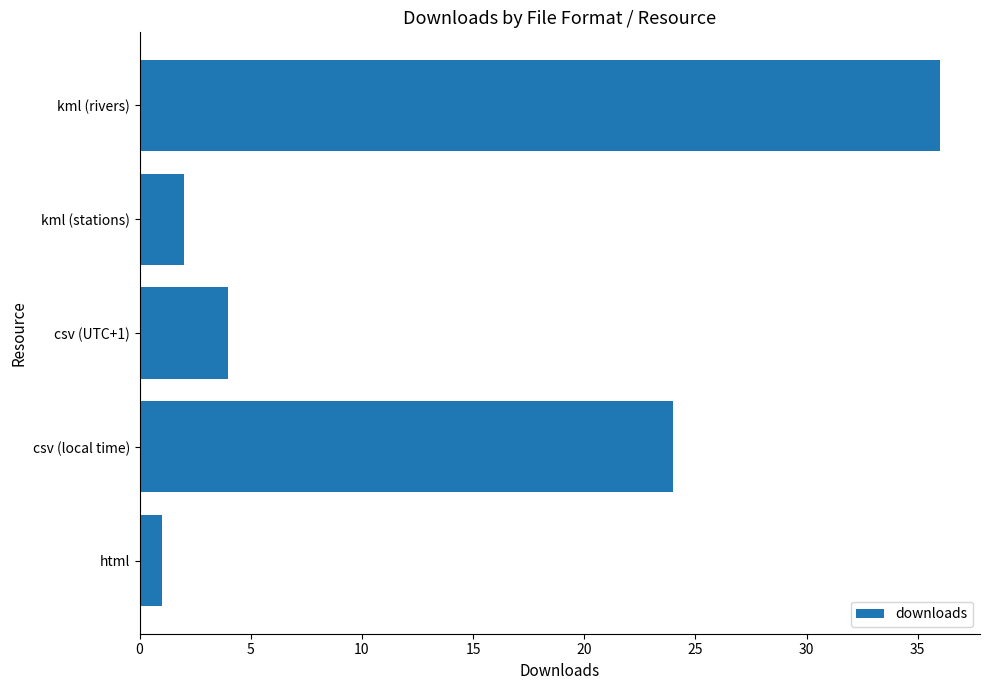

How many bars are there in total?

5